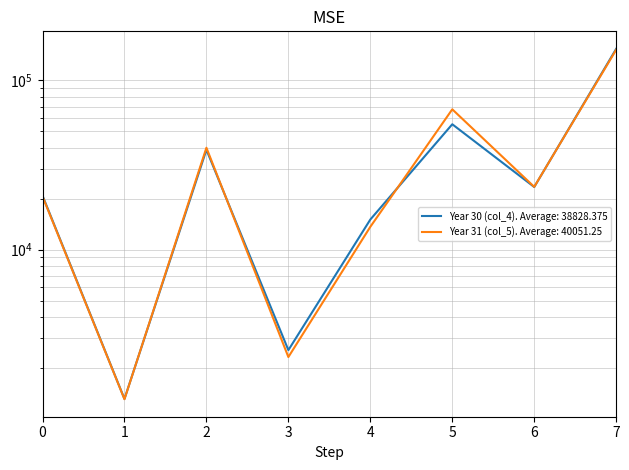

What is the difference between the maximum and minimum values in the Year 30 (col_4) series?

152216